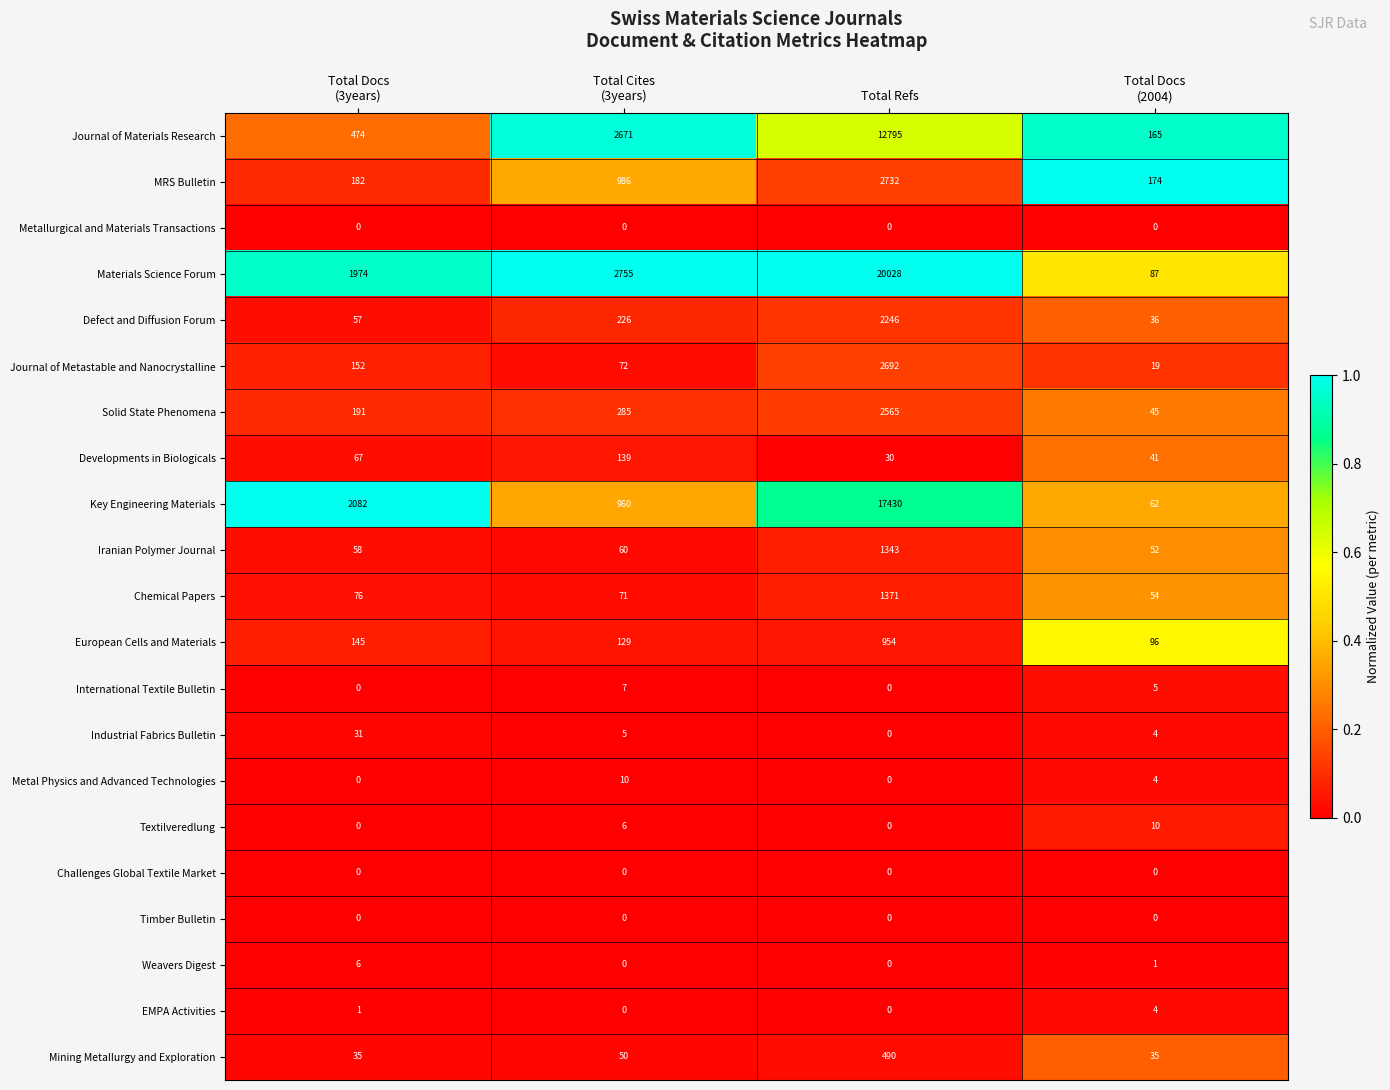

Which series has the widest spread of values?

Materials Science Forum